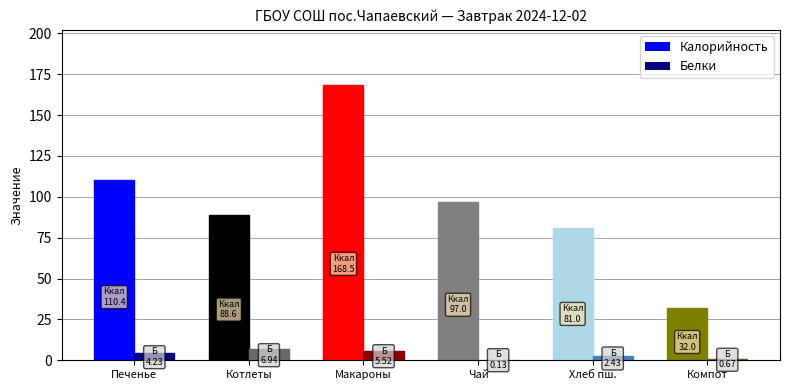

The value of Белки at Хлеб пшеничный is 2.4. True or false?

True